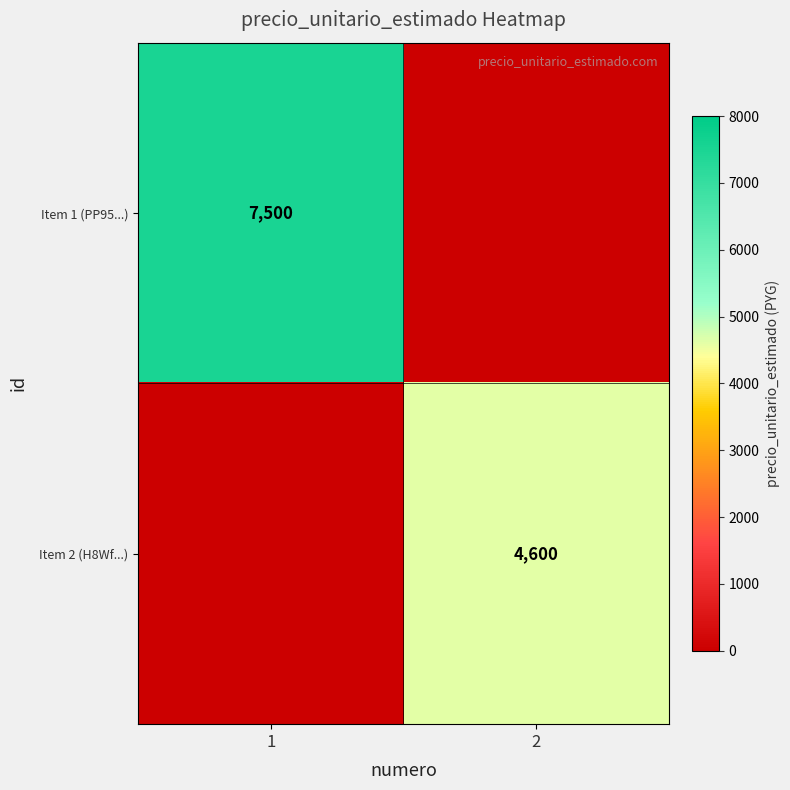

Is the value of Item 2 (H8Wf...) at 2 greater than the value of Item 1 (PP95...) at 1?

No